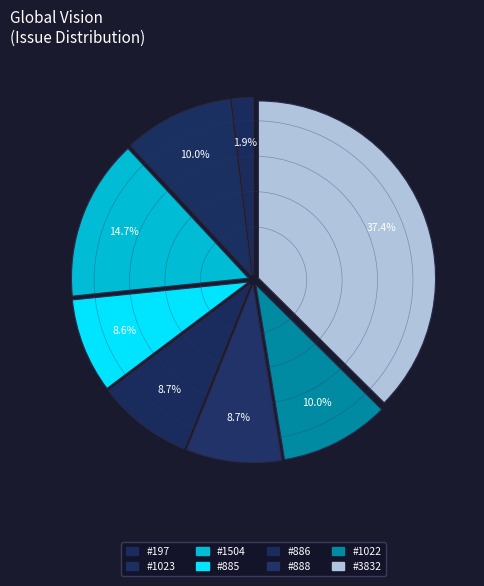

Which has a higher value, #888 or #1022?

#1022